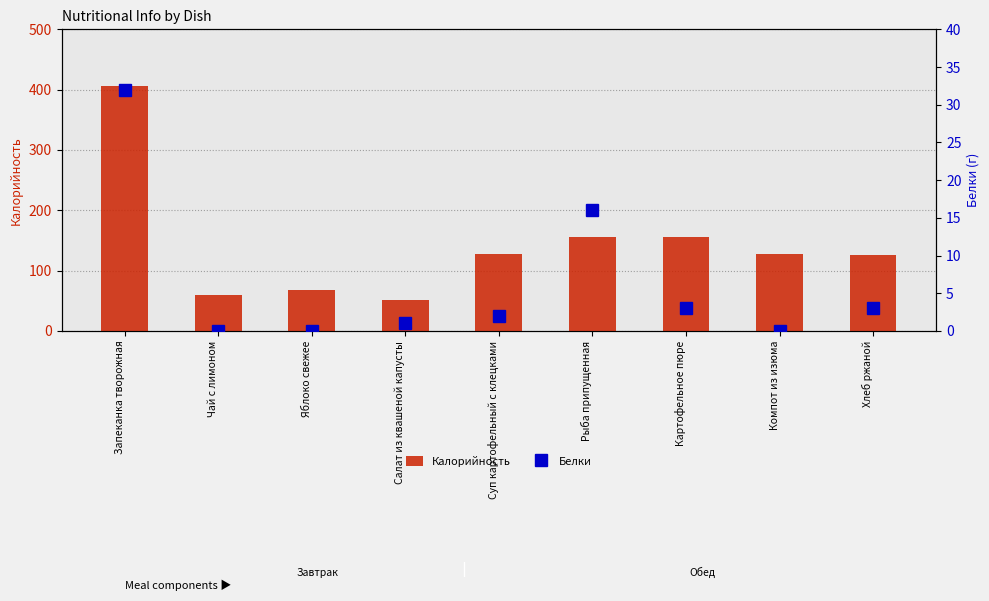

The value of Калорийность at Запеканка творожная is 246. True or false?

False